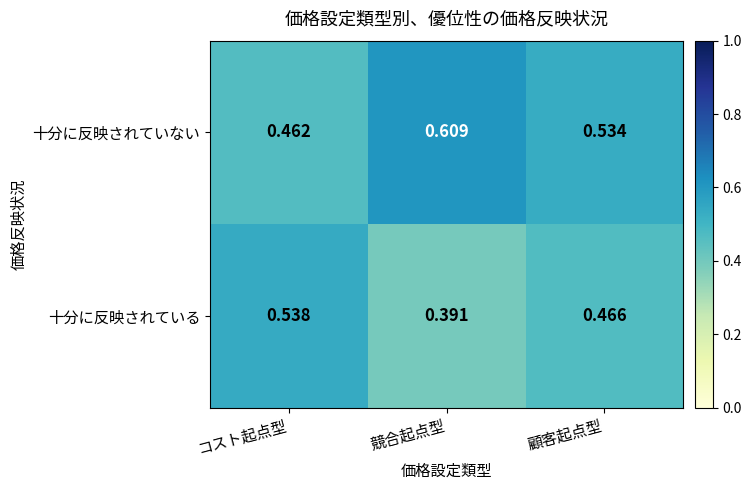

Which series has the largest total across all categories?

十分に反映されていない